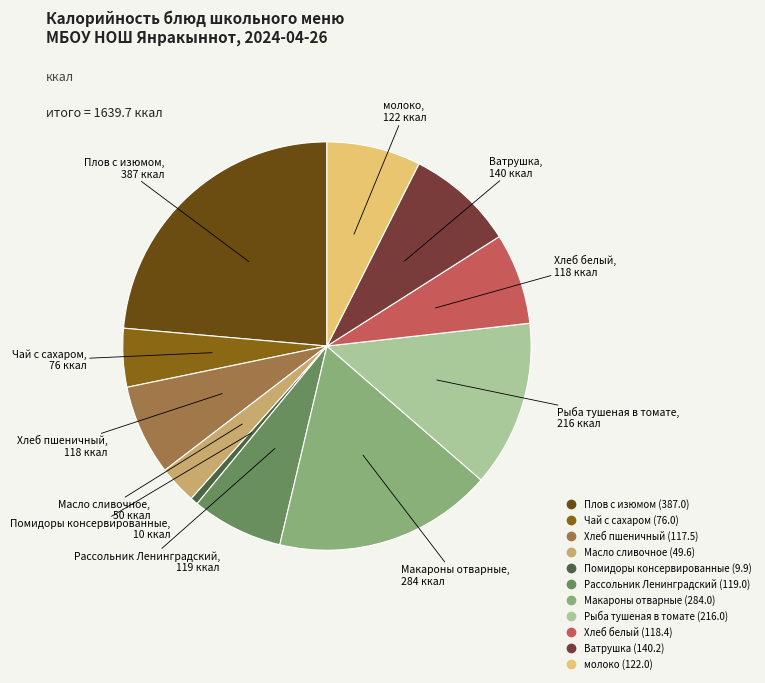

Is Ватрушка the majority of the pie?

No